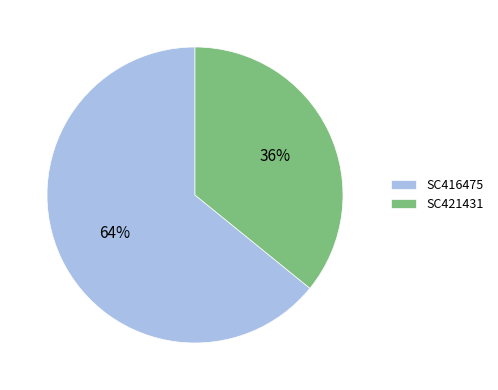

Count the number of slices in the pie.

2